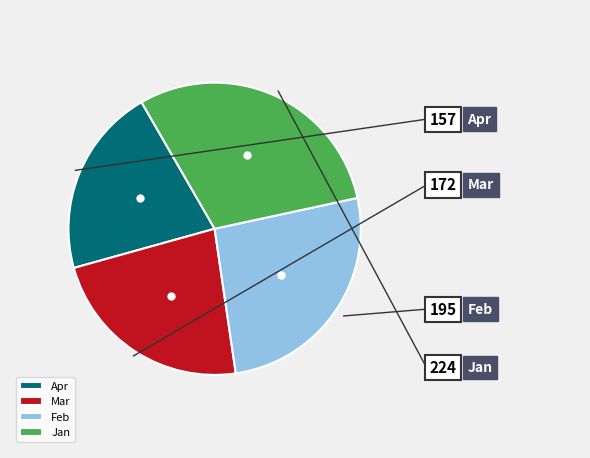

To the nearest percent, what is the combined percentage of Feb and Jan?

56%